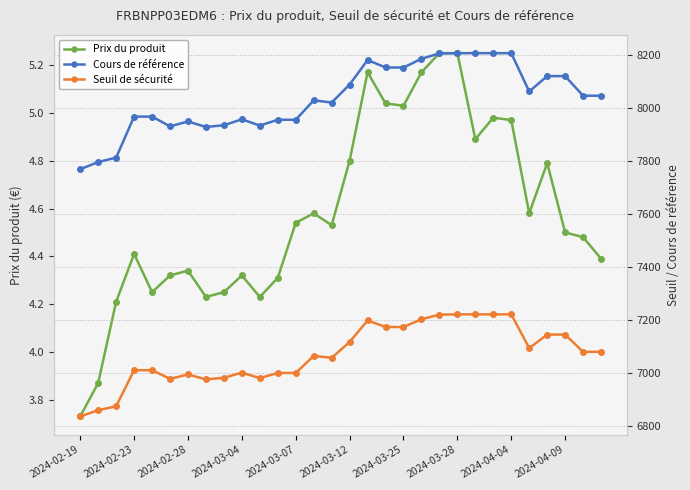

In Prix du produit, how many points are higher than both neighbors (excluding endpoints)?

7